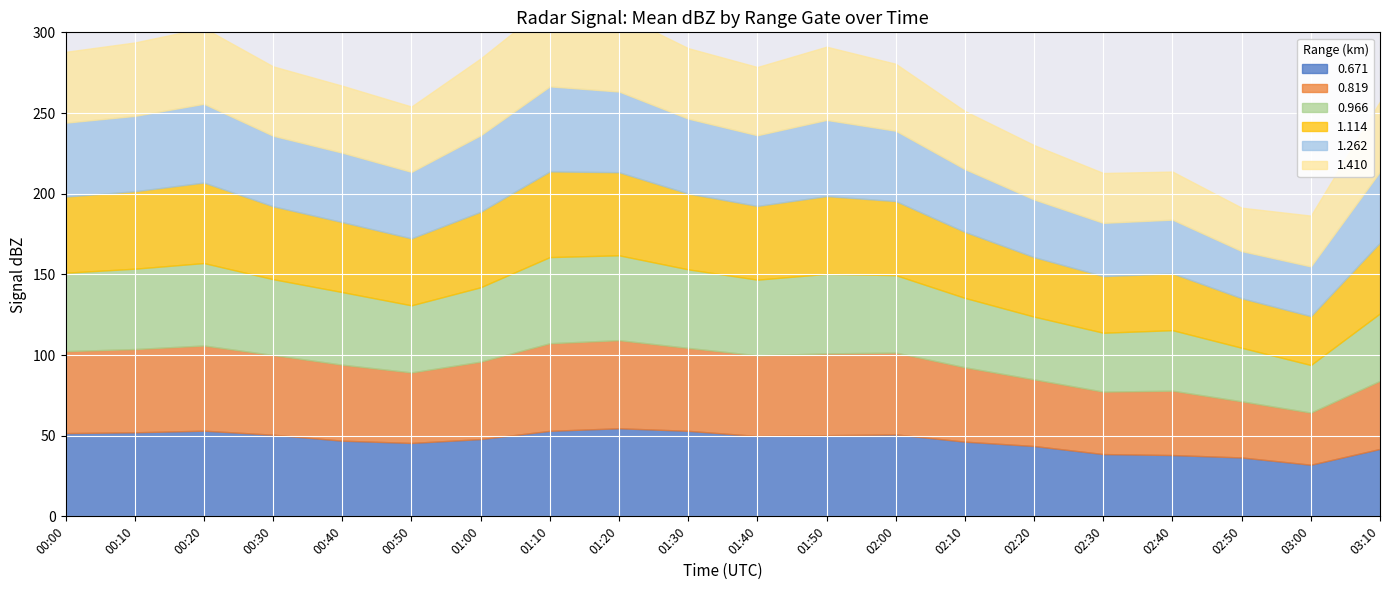

What is the total value across all series at 03:10?

257.2